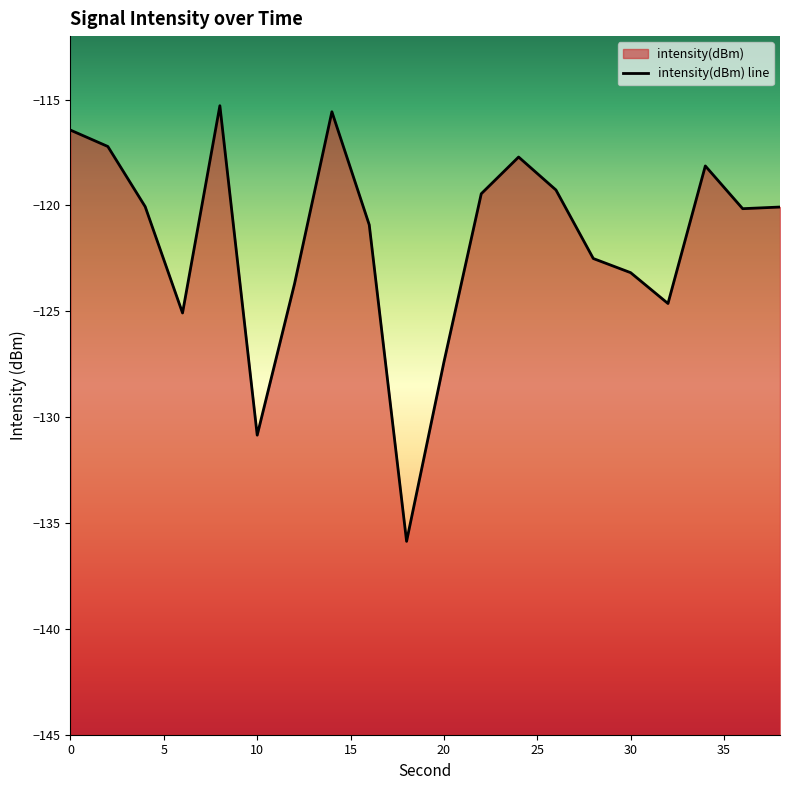

Reading right to left, what are all the values shown in this chart?

-120.1	-120.2	-118.1	-124.6	-123.2	-122.5	-119.3	-117.7	-119.4	-127.4	-135.9	-120.9	-115.6	-123.7	-130.8	-115.3	-125.1	-120.1	-117.2	-116.4